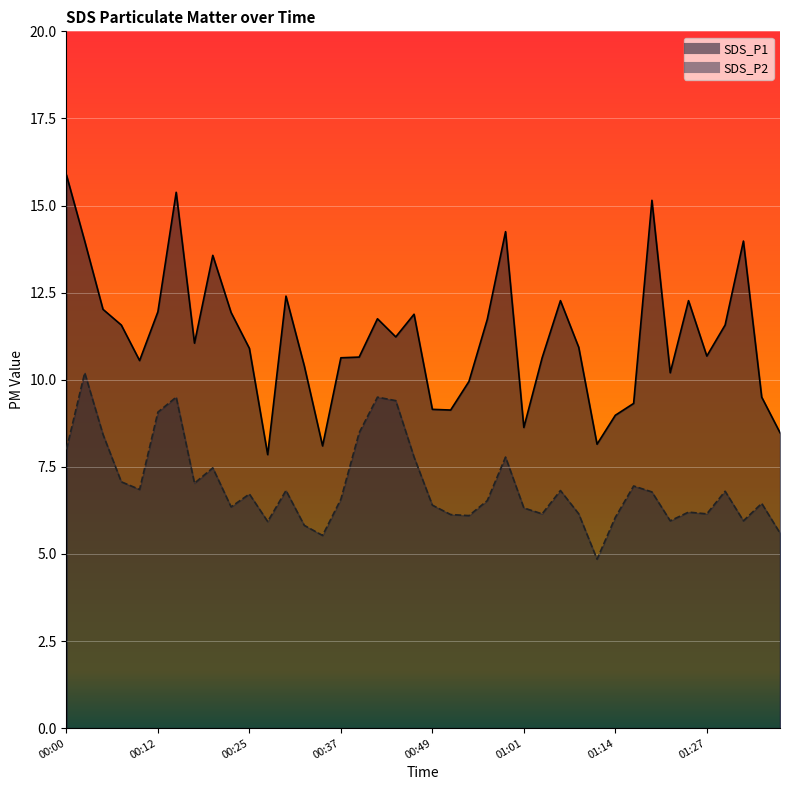

Reading right to left, what are all the values shown in this chart?

SDS_P1: 01:38=8.5	01:35=9.5	01:32=14.0	01:30=11.6	01:27=10.7	01:25=12.3	01:22=10.2	01:19=15.2	01:17=9.3	01:14=9.0	01:12=8.2	01:09=10.9	01:06=12.3	01:04=10.6	01:01=8.6	00:59=14.2	00:56=11.7	00:54=9.9	00:51=9.1	00:49=9.2	00:46=11.9	00:44=11.2	00:42=11.8	00:39=10.7	00:37=10.6	00:34=8.1	00:32=10.4	00:29=12.4	00:27=7.8	00:25=10.9	00:22=11.9	00:20=13.6	00:17=11.1	00:15=15.4	00:12=11.9	00:10=10.6	00:08=11.6	00:05=12.0	00:03=14.0	00:00=15.9
SDS_P2: 01:38=5.6	01:35=6.5	01:32=6.0	01:30=6.8	01:27=6.2	01:25=6.2	01:22=6.0	01:19=6.8	01:17=7.0	01:14=6.0	01:12=4.8	01:09=6.2	01:06=6.8	01:04=6.2	01:01=6.3	00:59=7.8	00:56=6.5	00:54=6.1	00:51=6.1	00:49=6.4	00:46=7.8	00:44=9.4	00:42=9.5	00:39=8.5	00:37=6.6	00:34=5.5	00:32=5.8	00:29=6.8	00:27=5.9	00:25=6.7	00:22=6.3	00:20=7.5	00:17=7.0	00:15=9.5	00:12=9.1	00:10=6.8	00:08=7.1	00:05=8.4	00:03=10.2	00:00=8.0